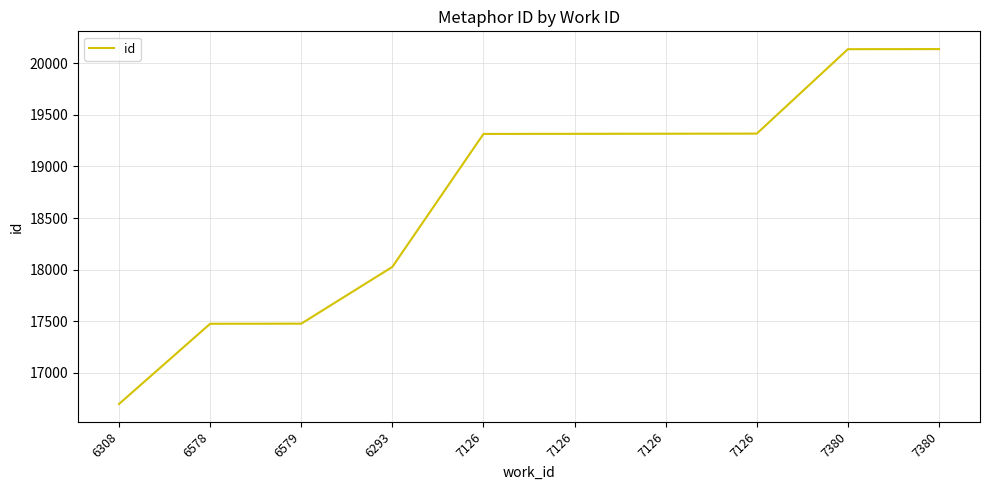

What is the smallest value displayed?

16699